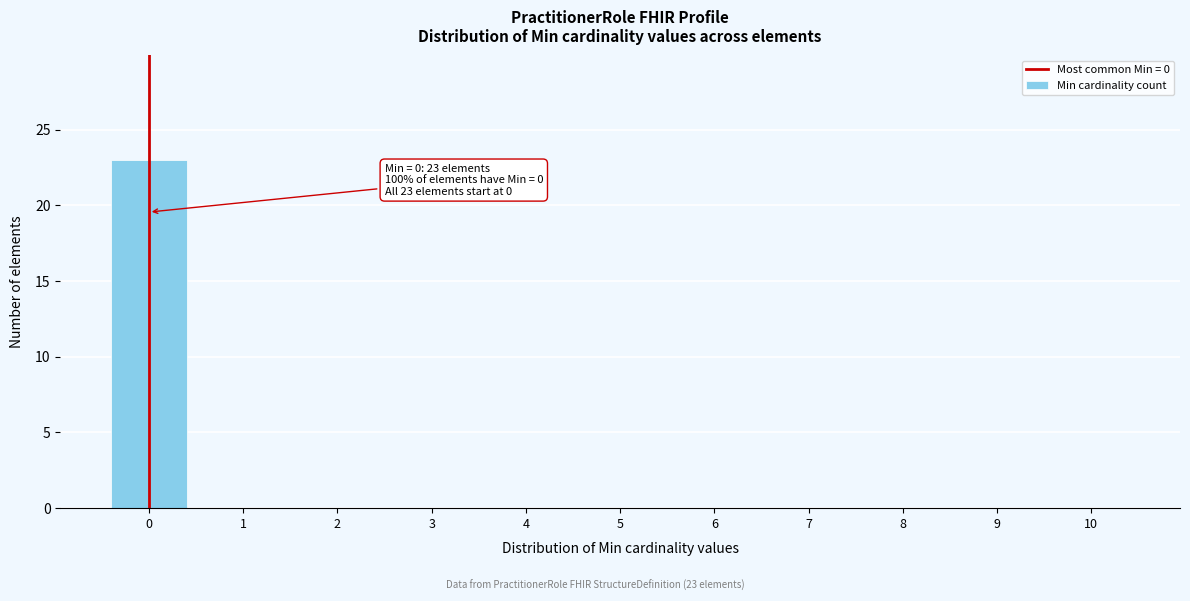

Reading left to right, what are all the values shown in this chart?

0=23	1=0	2=0	3=0	4=0	5=0	6=0	7=0	8=0	9=0	10=0